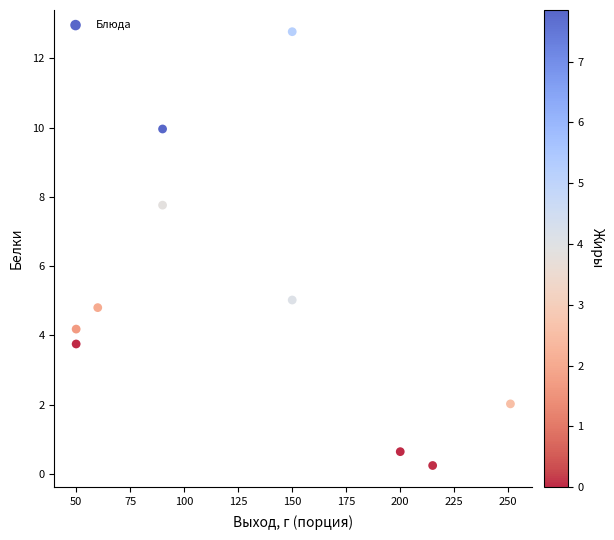

What is the average Y value?

5.1